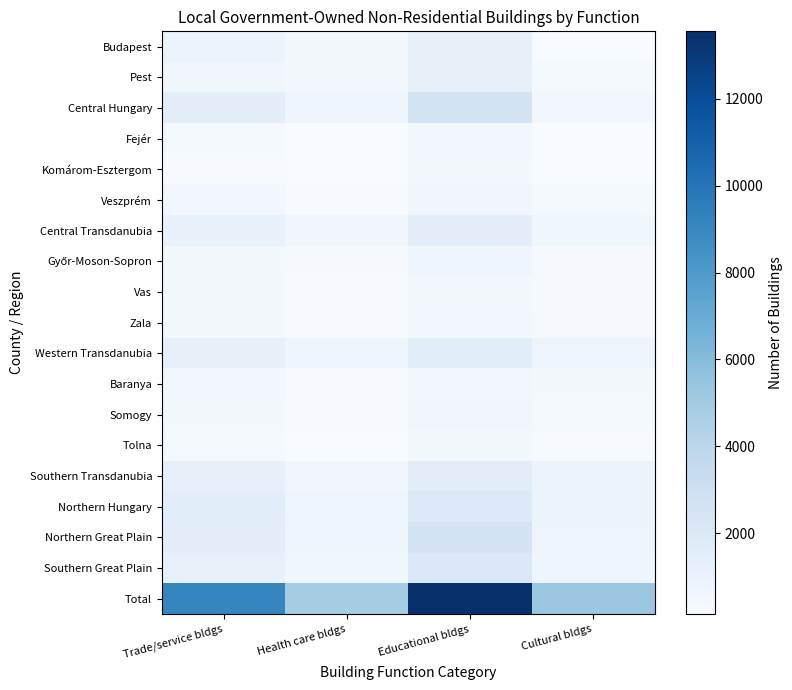

What is the total value across all series at Health care bldgs?

12256